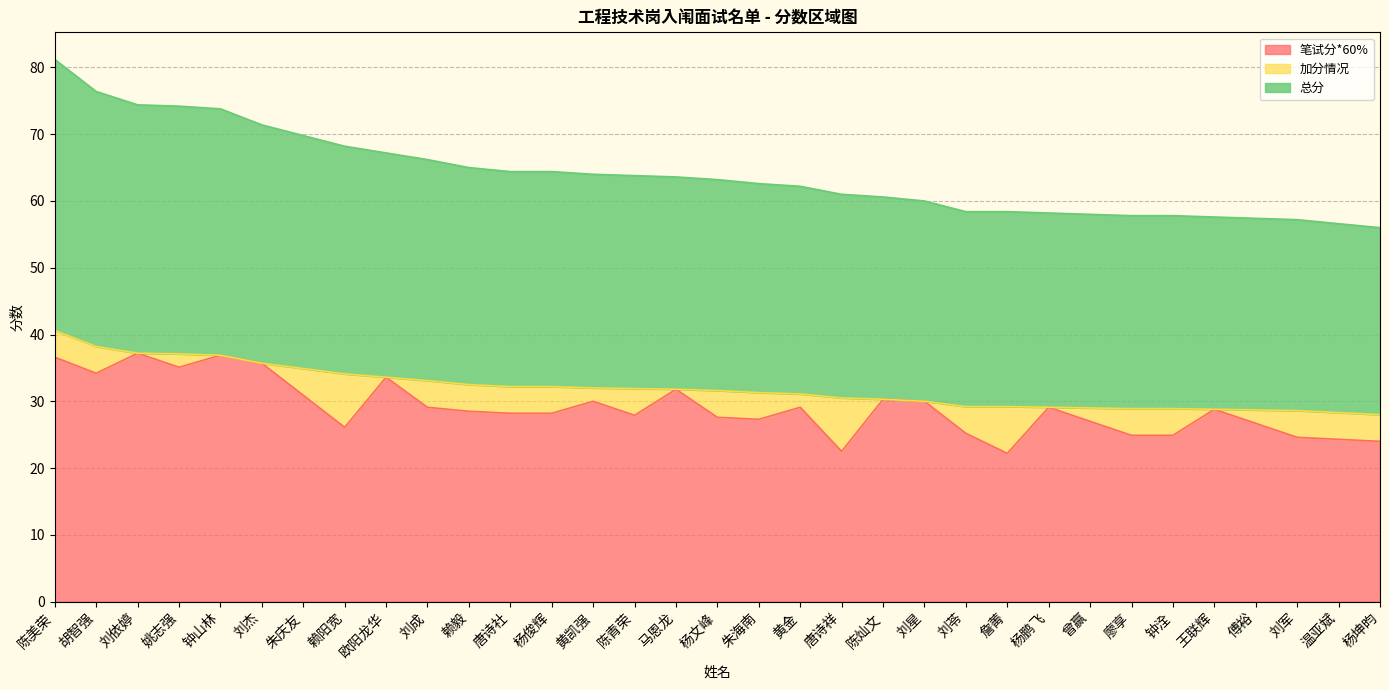

What are all the series names shown in the legend?

笔试分*60%, 加分情况, 总分